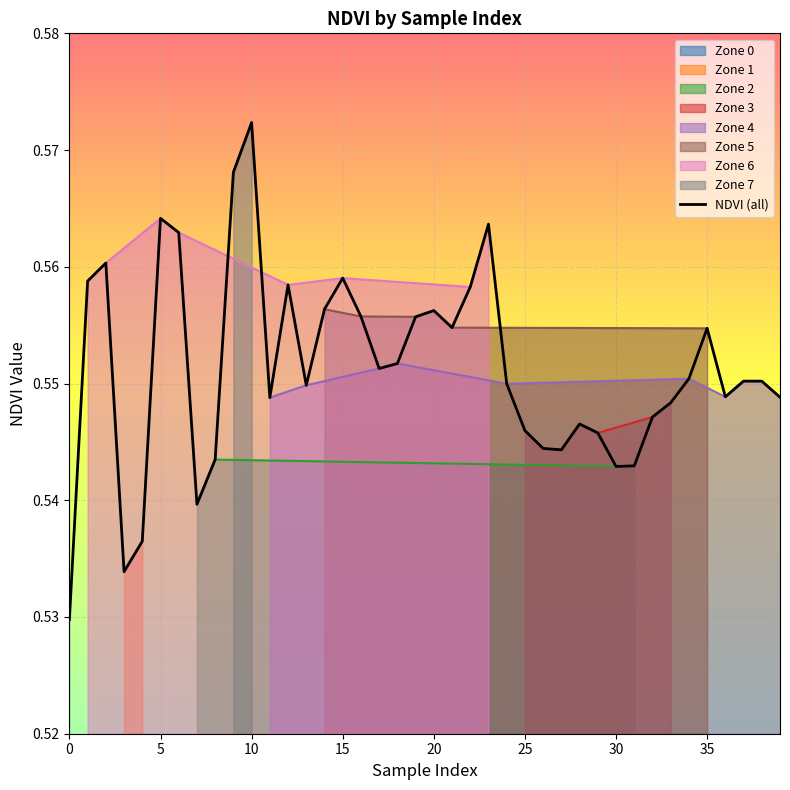

What is the approximate value at 29?

0.5